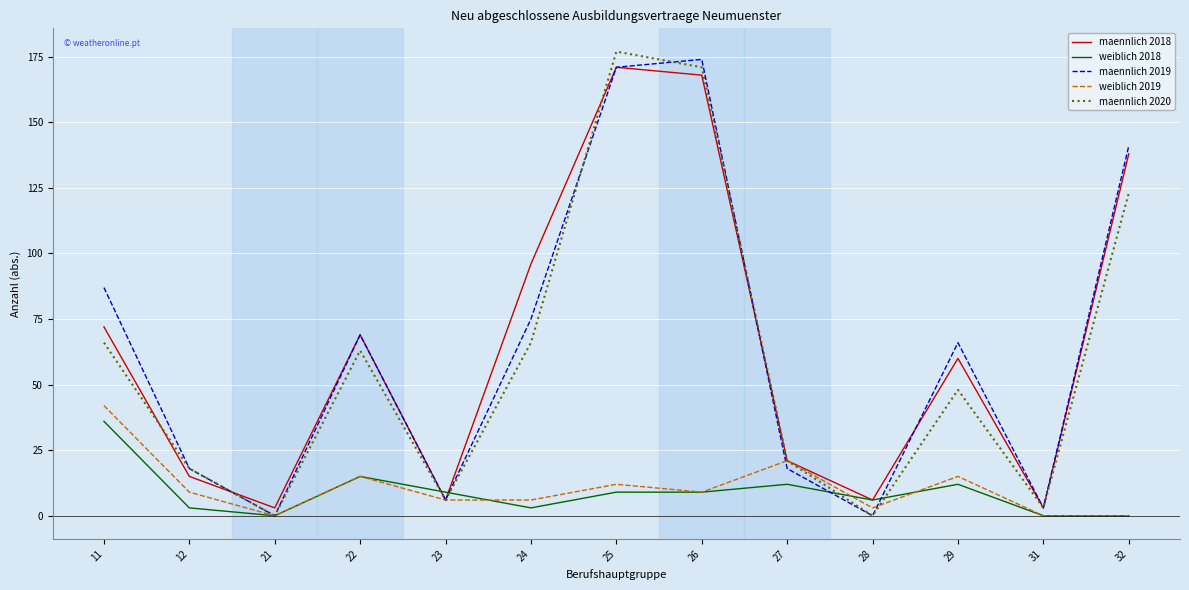

Which series changed the most between 22 and 29?

maennlich 2020